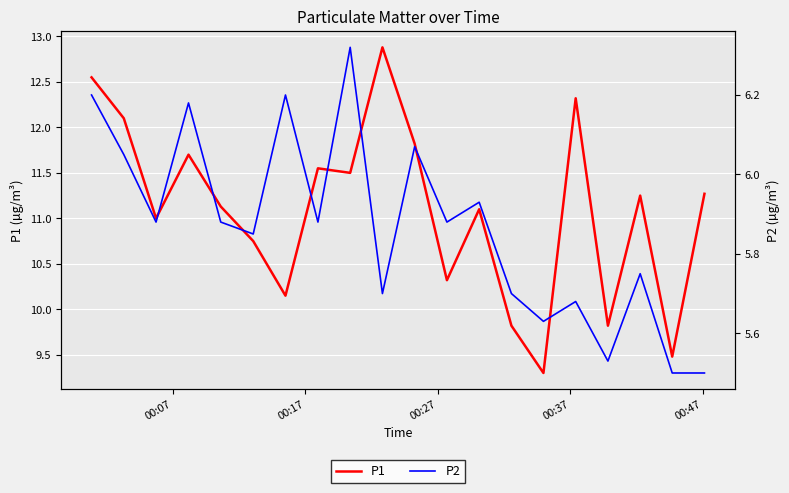

What is the sum of all P1 values?

221.8